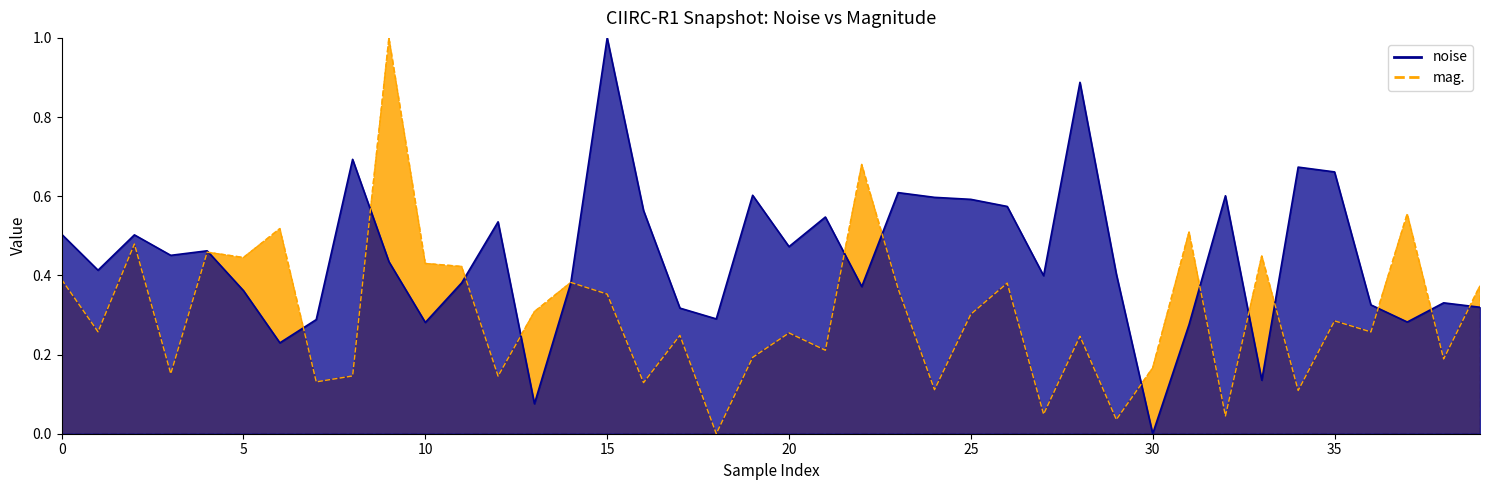

What is the greatest value displayed?

1.0